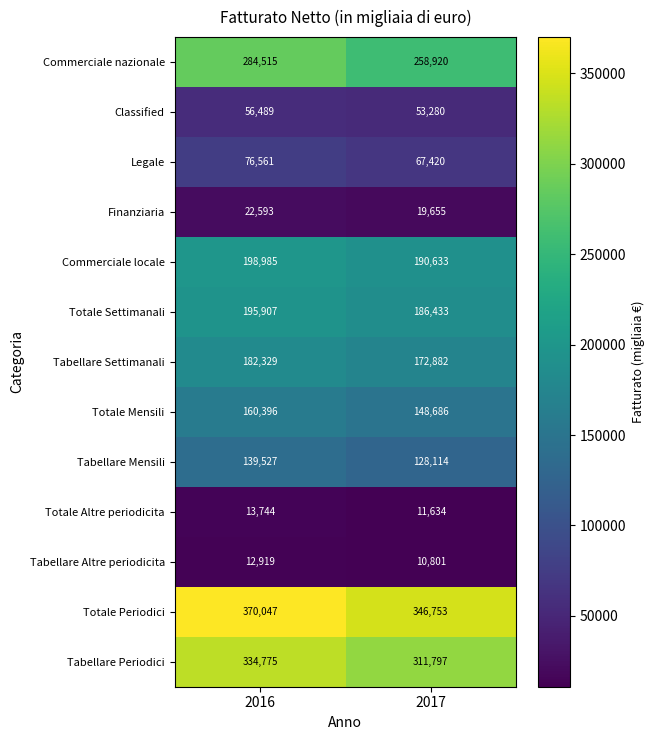

What is the difference between the Totale Altre periodicita values at 2017 and 2016?

2110